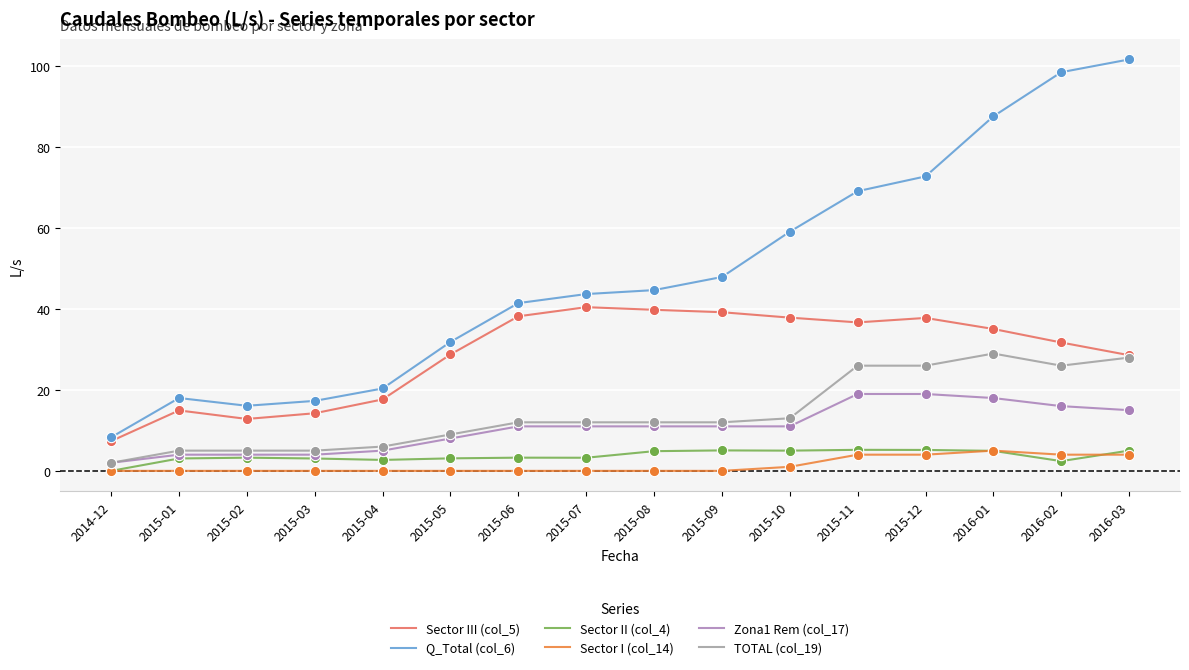

Between 2015-11 and 2016-03, which series saw the biggest shift?

Q_Total (col_6)